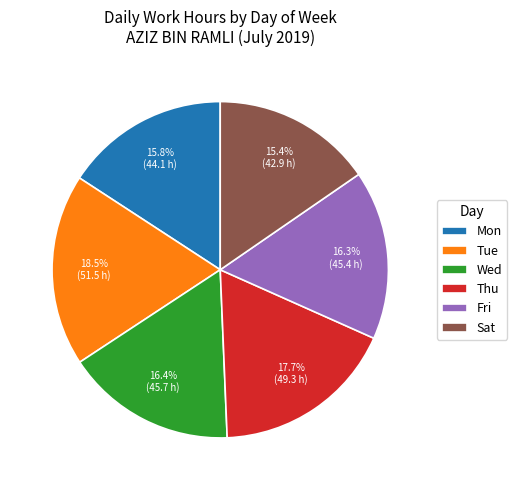

Which category has the biggest portion of the pie?

Tue